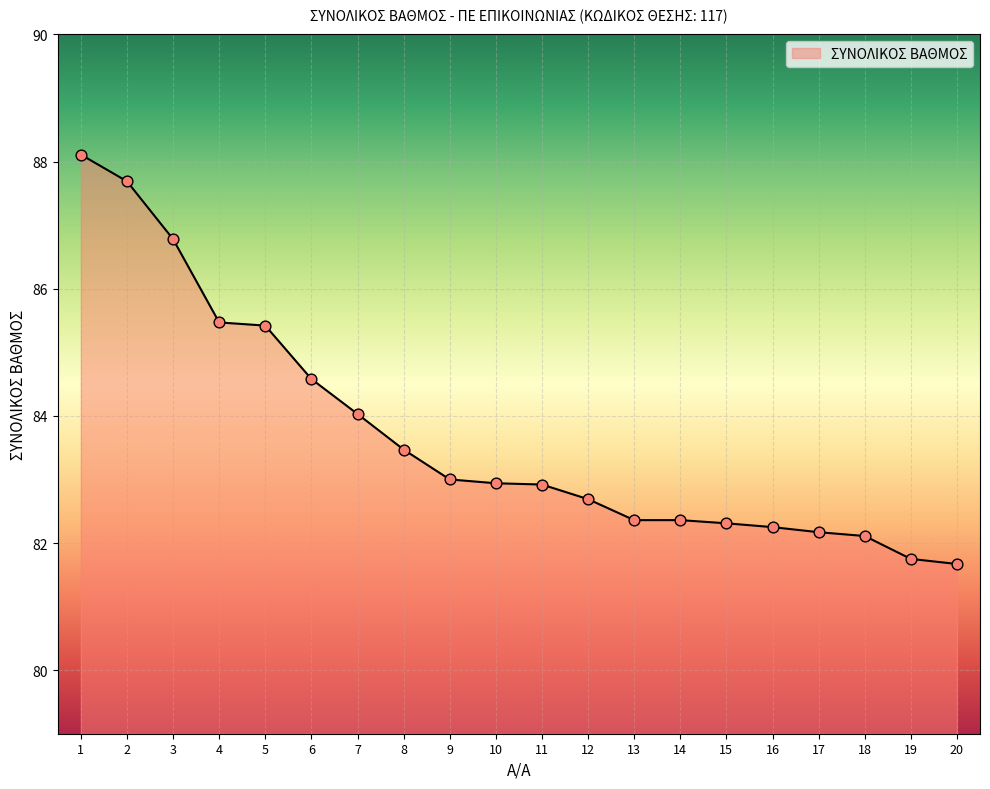

Between 11 and 1, which is larger?

1